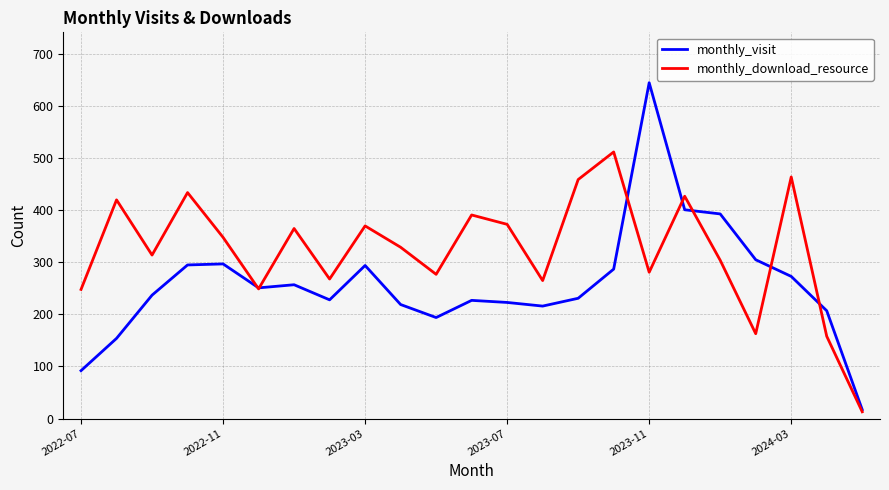

What is the average value of the monthly_download_resource series?

323